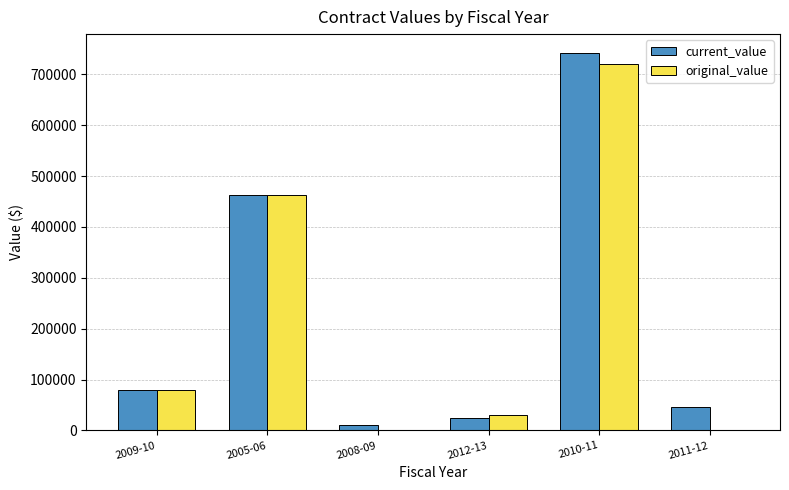

Is the value of current_value at 2012-13 greater than the value of original_value at 2009-10?

No